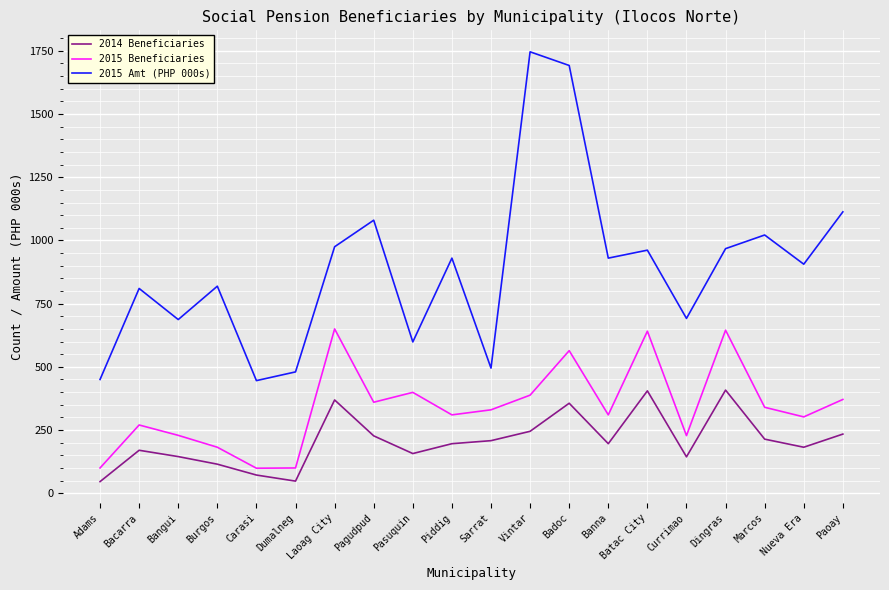

The 2014 Beneficiaries series shows 211.4 at Currimao. True or false?

False